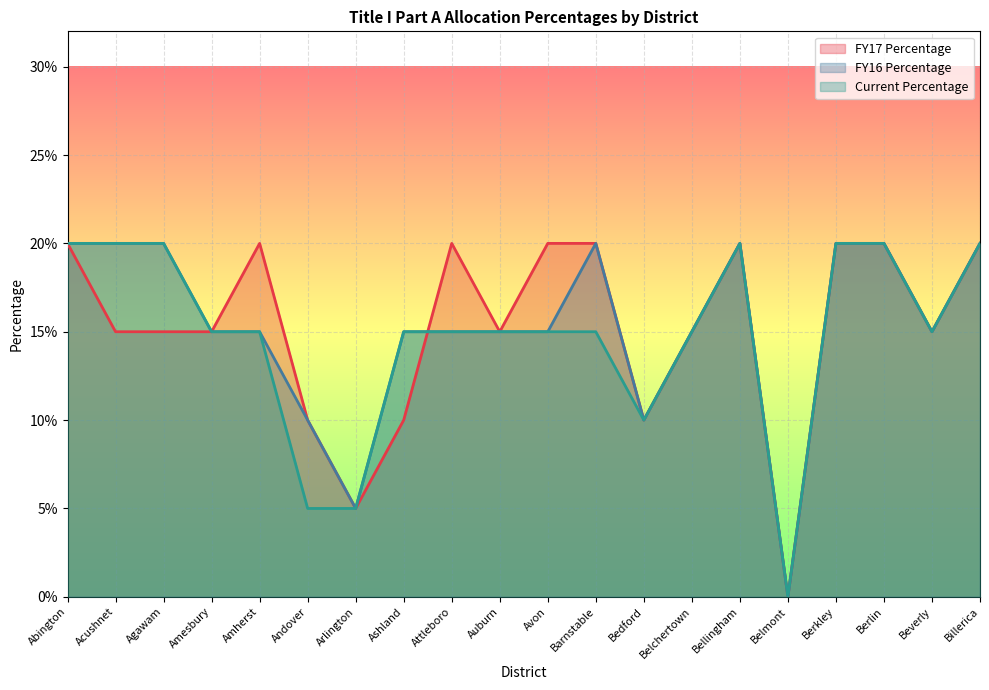

How many intersections are there between FY17 Percentage and Current Percentage?

1